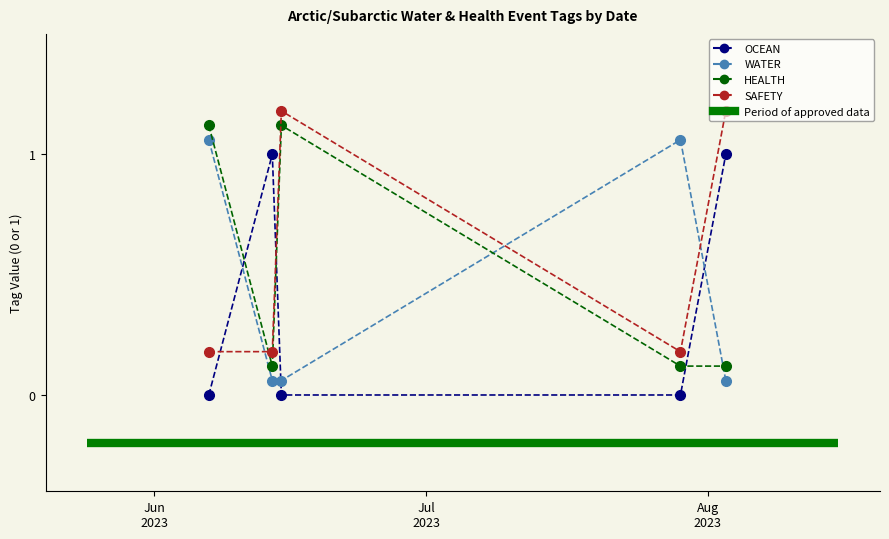

After their last crossing, which series has the higher values: OCEAN or WATER?

OCEAN